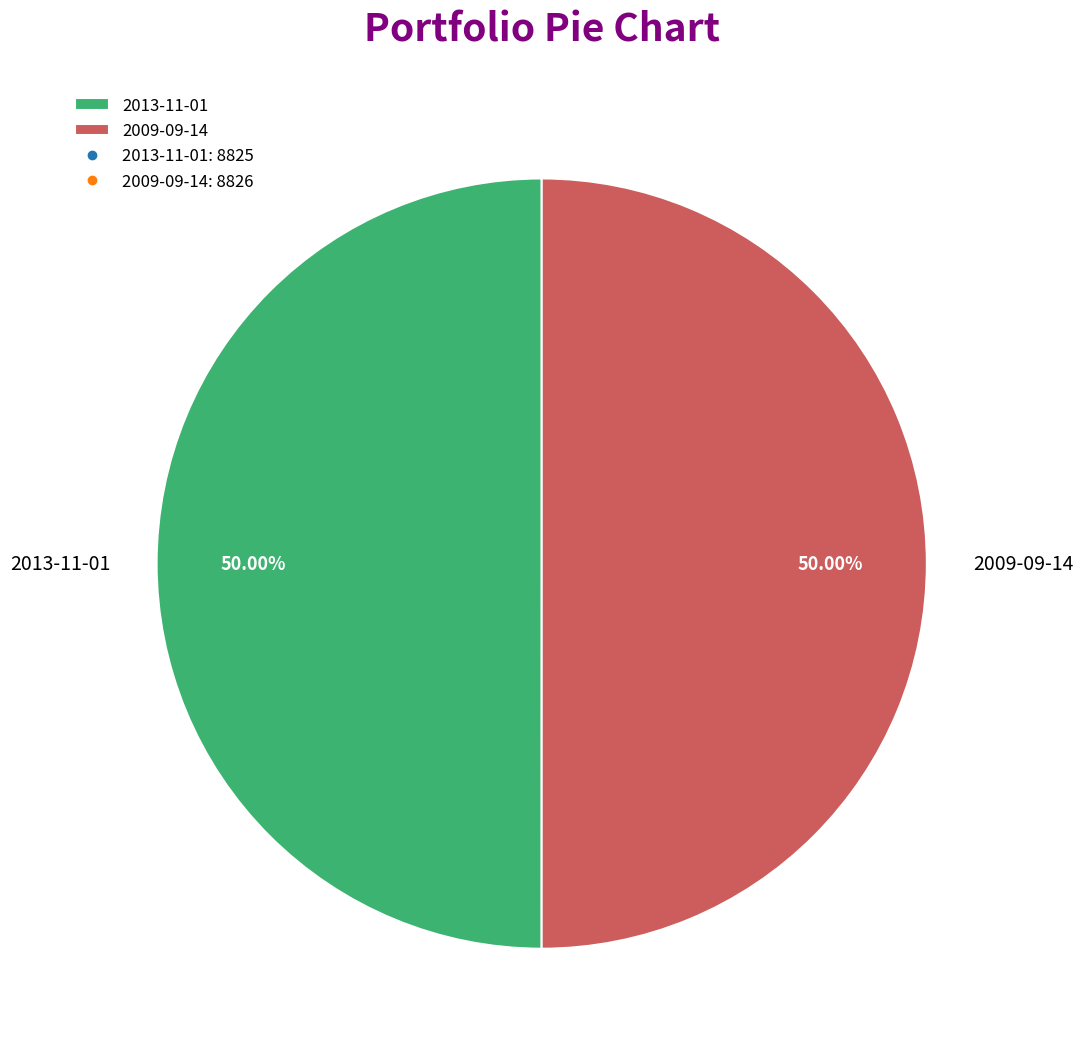

True or false: 2013-11-01 accounts for 39% of the total.

False